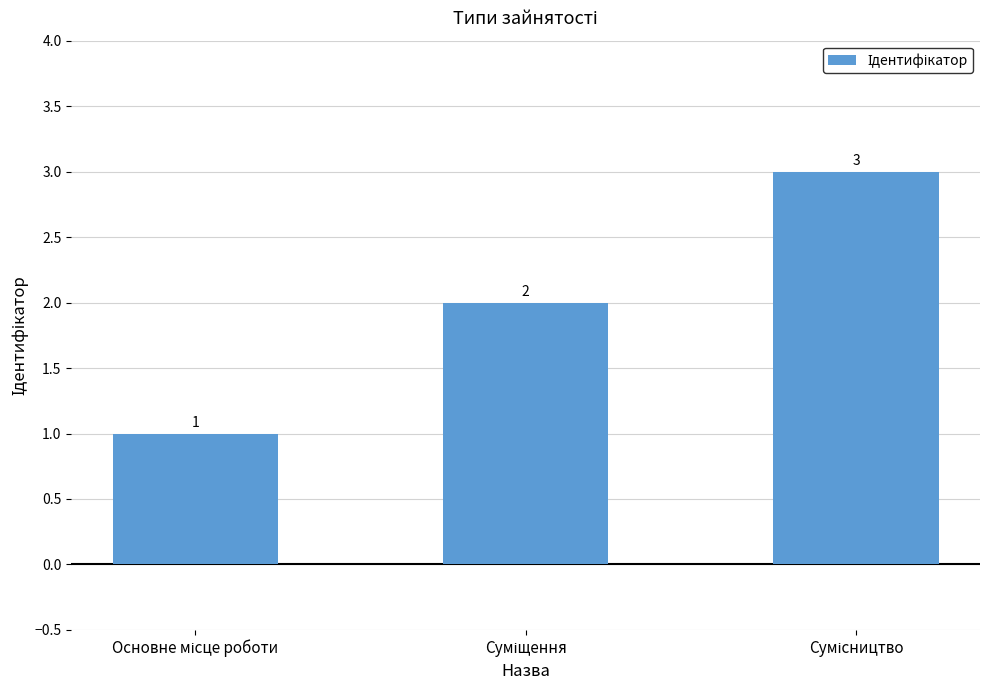

What is the value of the 3rd bar from the left?

3